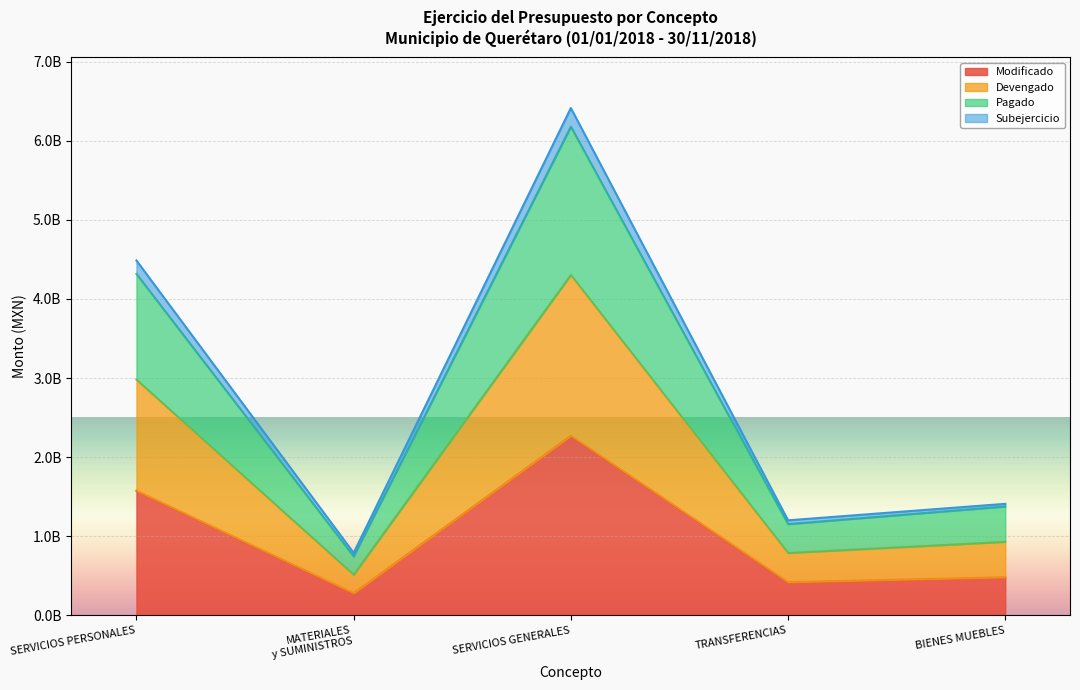

How many lines are shown in the chart?

4